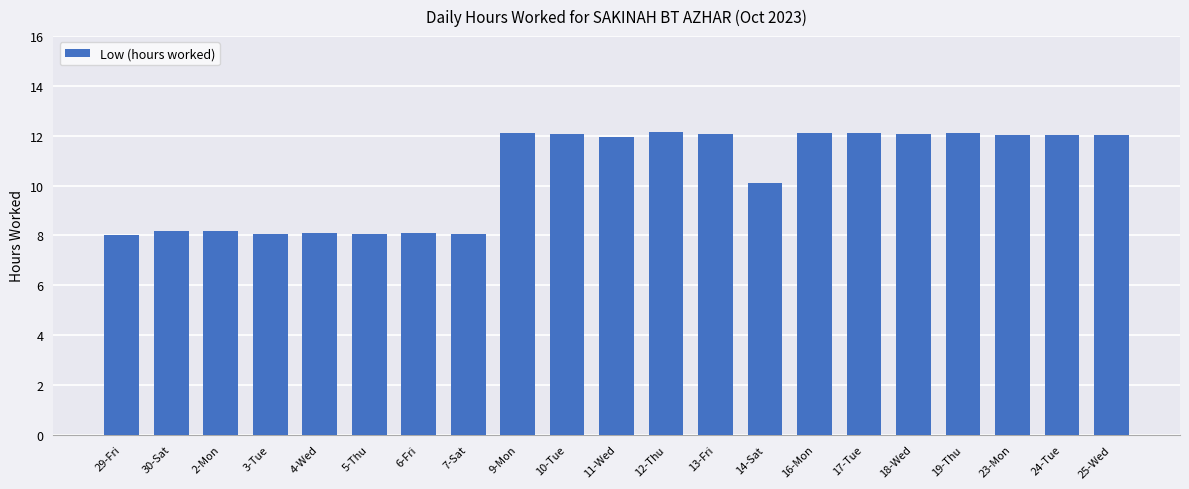

What position from the left is 11-Wed?

11